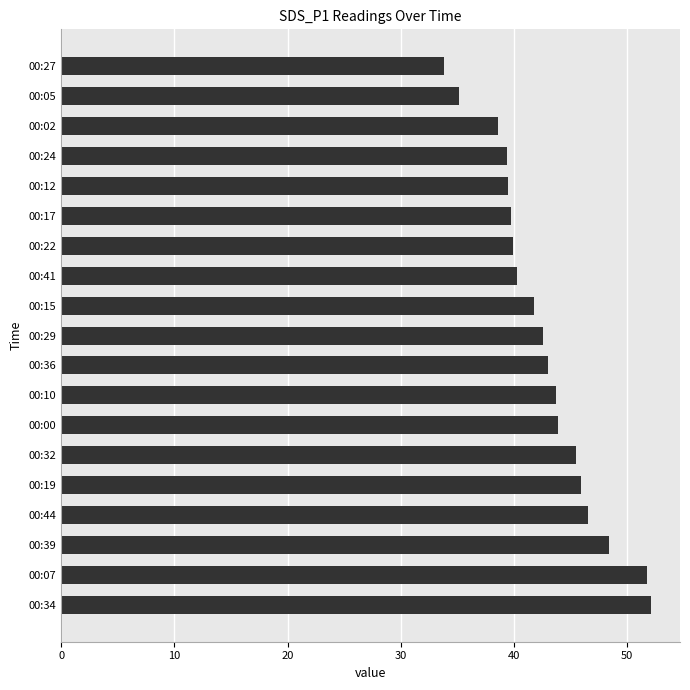

Does the chart contain any negative values?

No